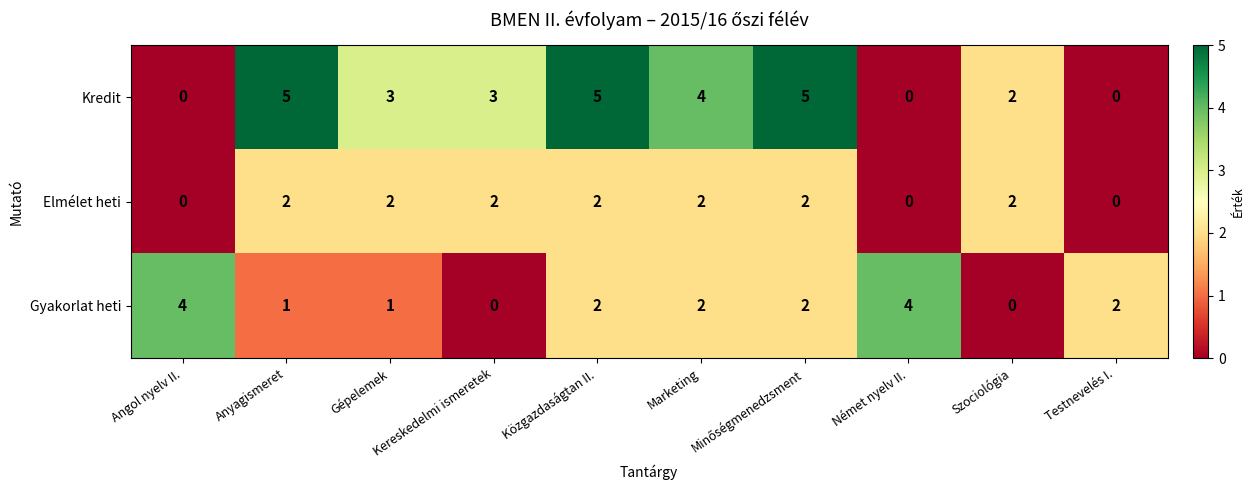

At which label is Kredit closest to 2?

Szociológia